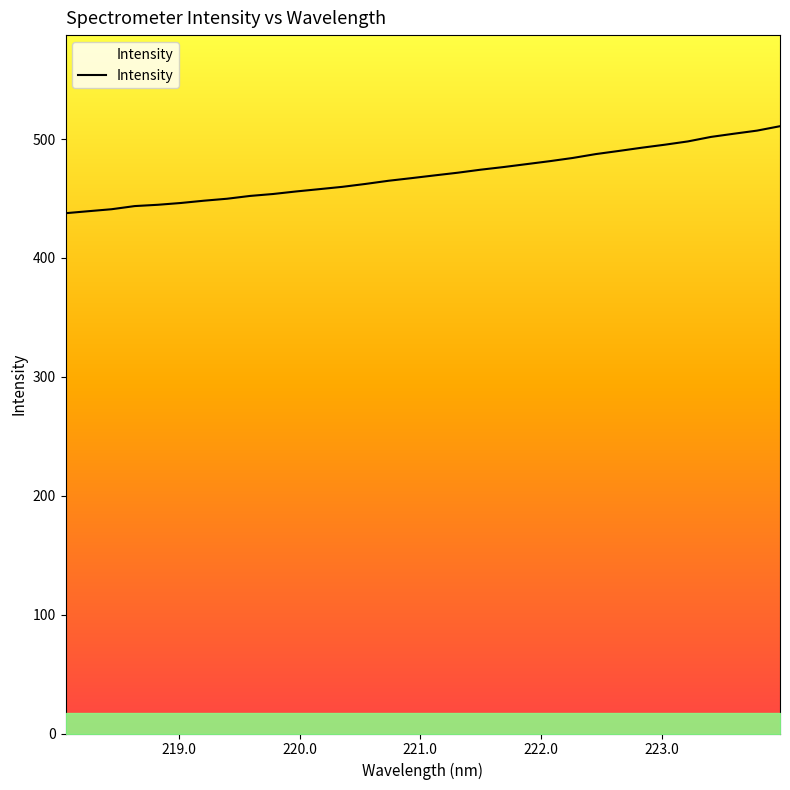

What is the difference between the maximum and minimum values?

73.2